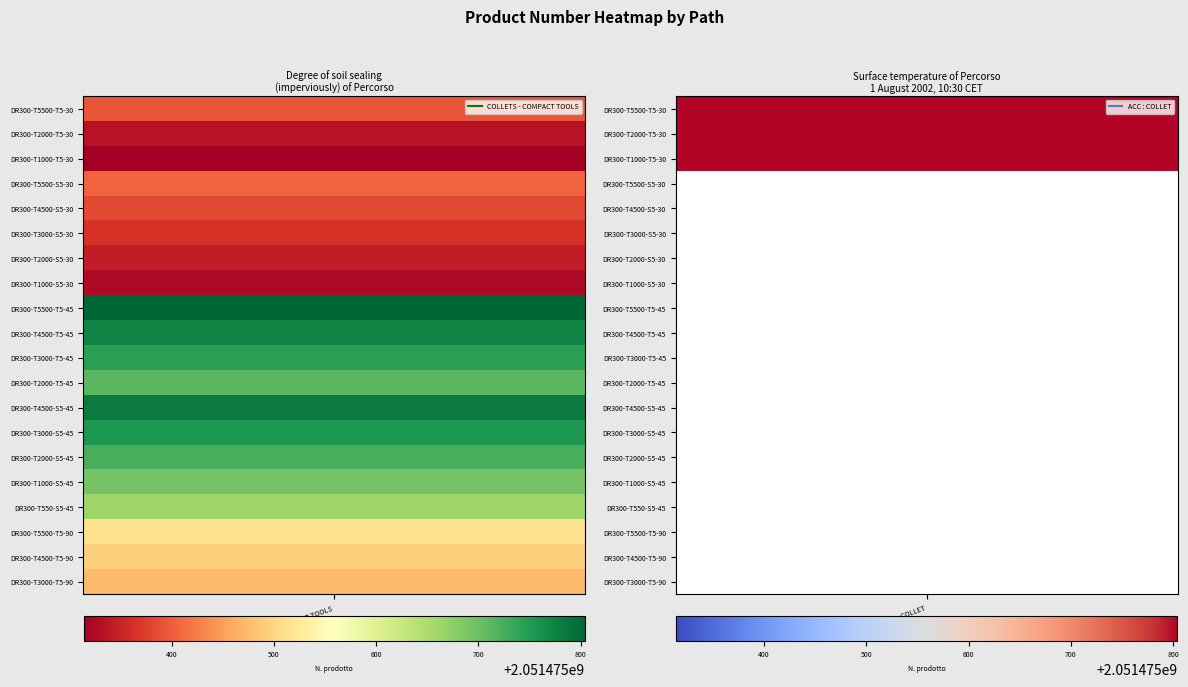

Rank the series at 2 from highest to lowest value.

Spare Parts/ ACC : COLLET, Spare Parts/ COLLETS - COMPACT TOOLS